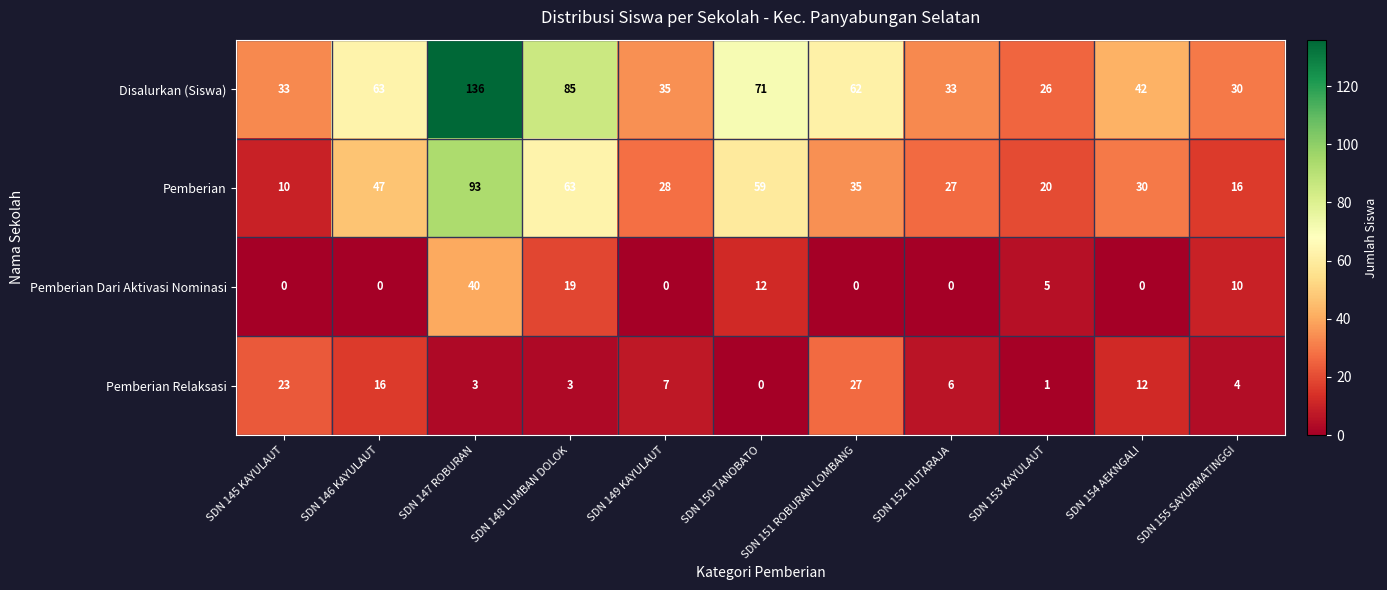

Which series changed the most between SDN 147 ROBURAN and SDN 148 LUMBAN DOLOK?

Disalurkan (Siswa)